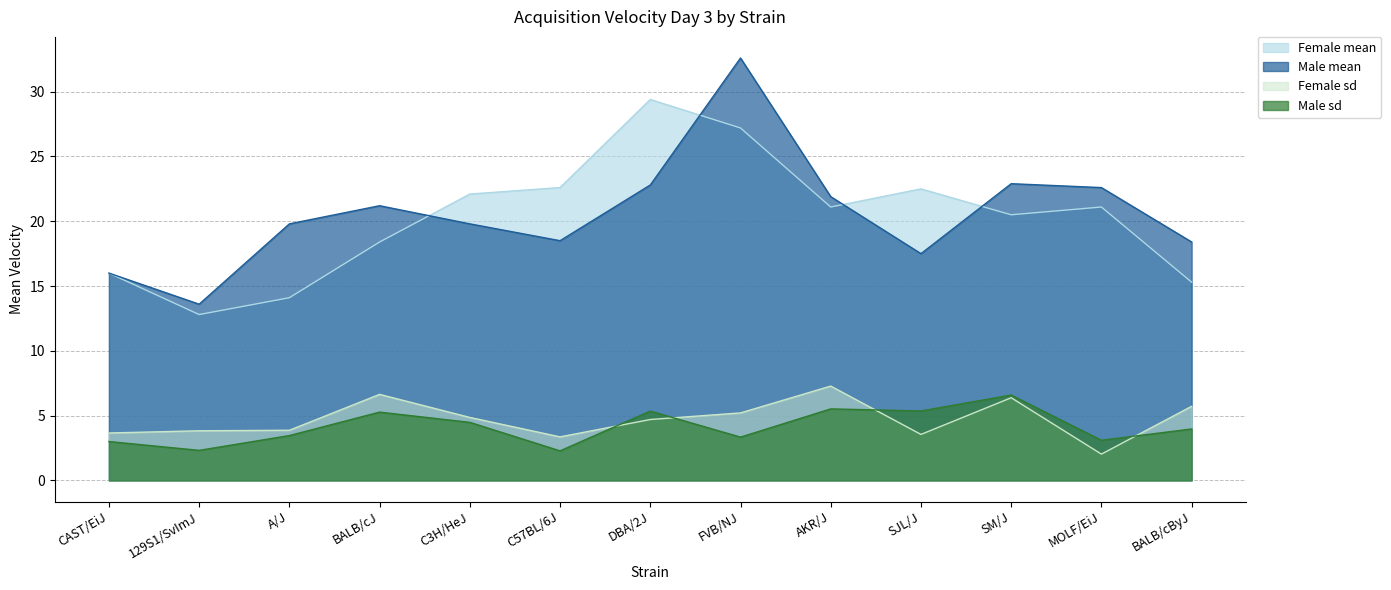

Which category has the lowest value across all series?

MOLF/EiJ